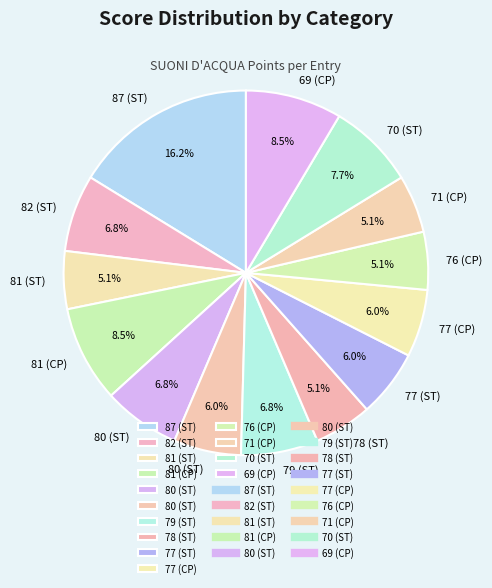

How many segments does this pie chart have?

14